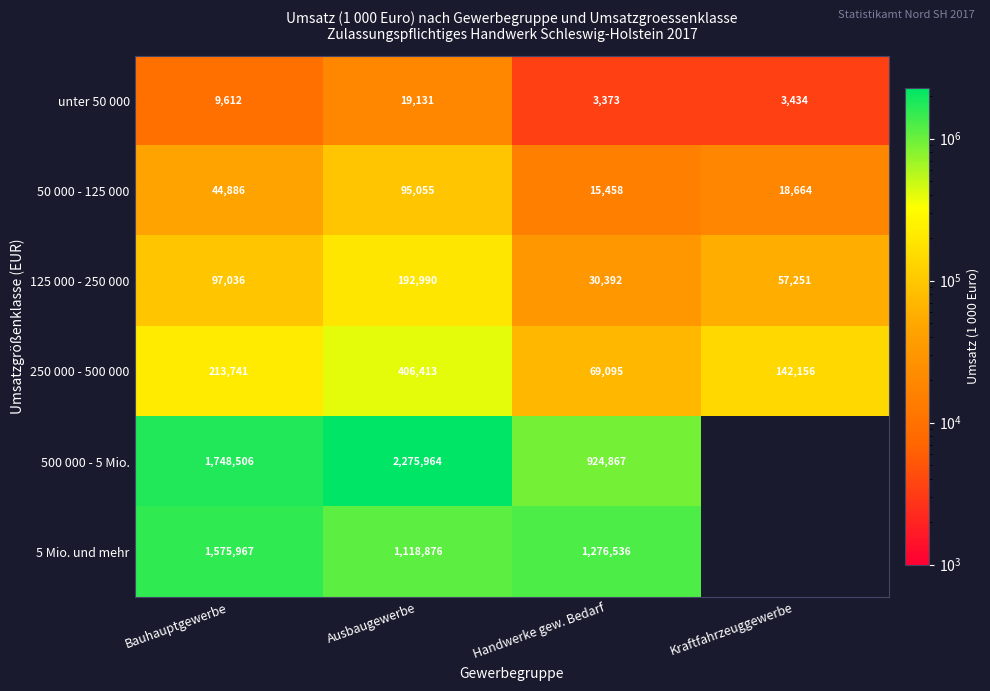

Rank the categories by unter 50 000 value from highest to lowest.

Ausbaugewerbe, Bauhauptgewerbe, Kraftfahrzeuggewerbe, Handwerke gew. Bedarf